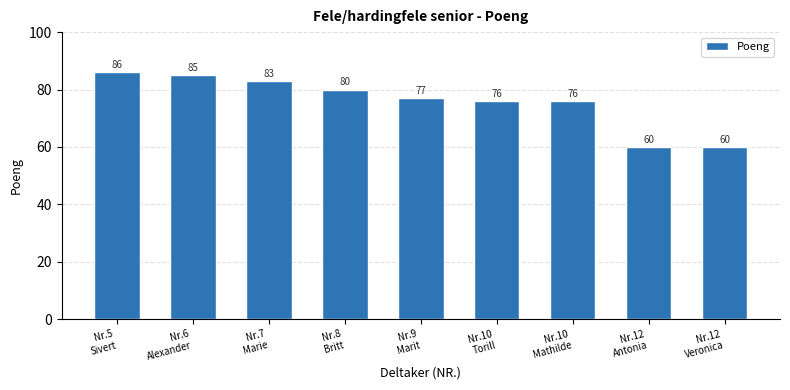

What is the maximum value shown in the chart?

86